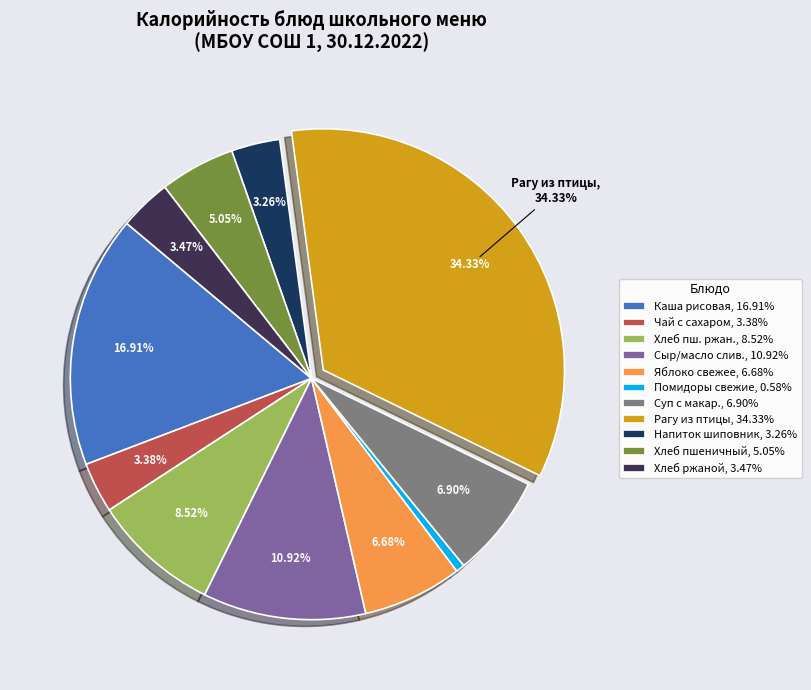

Is there any slice that represents more than half of the pie?

No